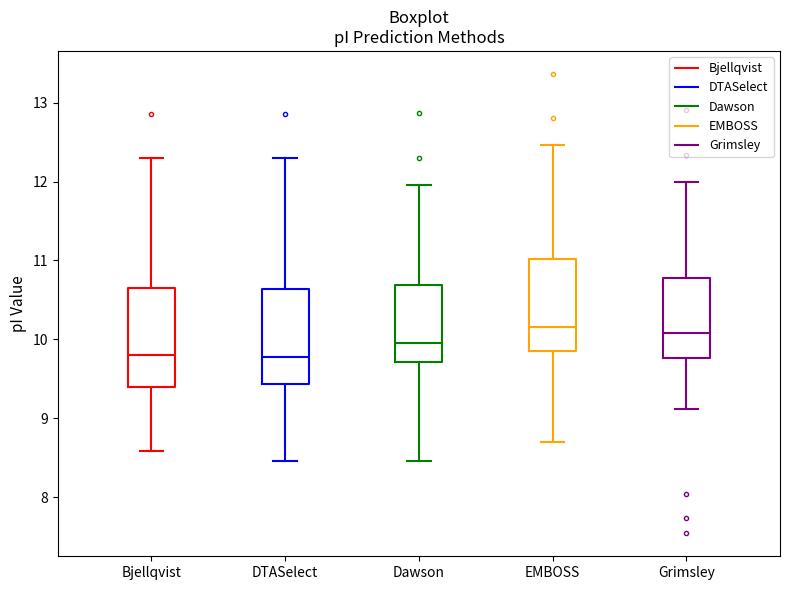

Where does the lower whisker of the box for DTASelect end on the y-axis? The values are not printed on the chart, so give them approximately, as read against the axis.

8.5